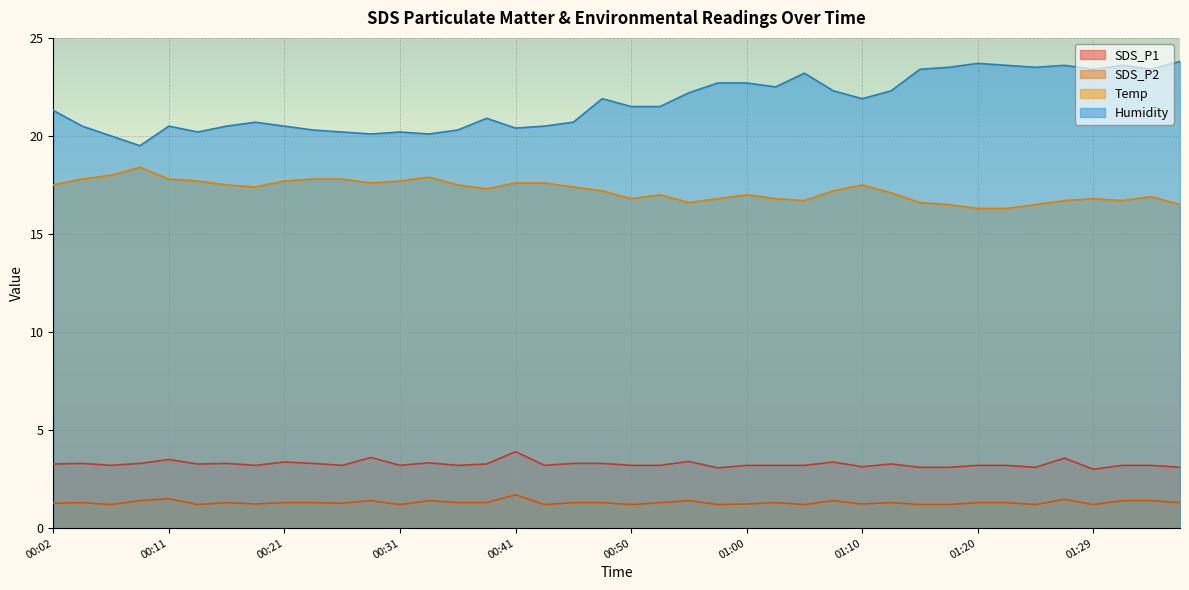

Which has a higher value, 00:33 or 00:45?

00:33